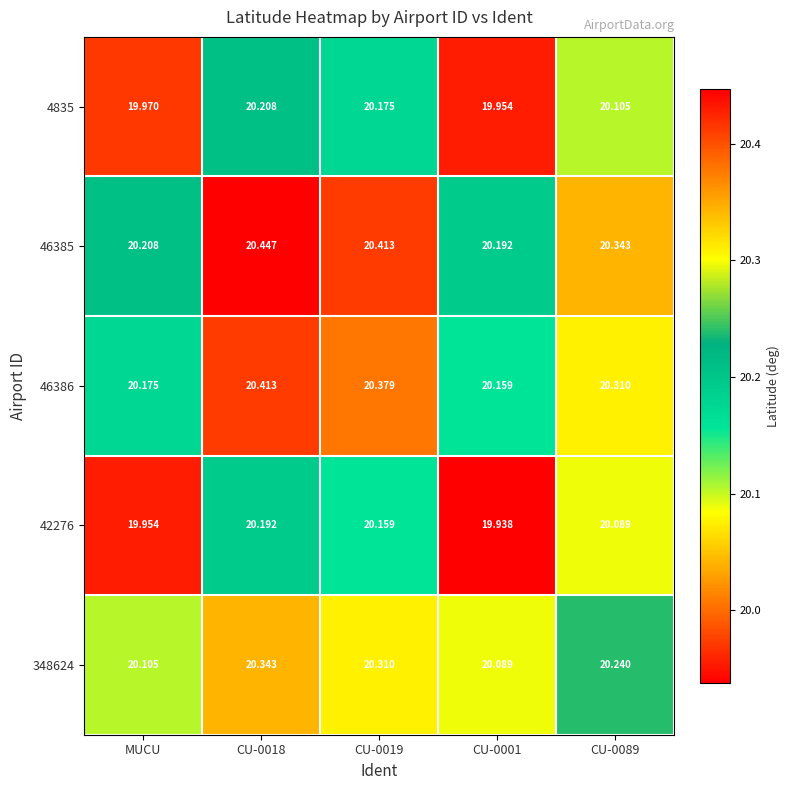

Where is 4835 nearest to the value 20?

MUCU